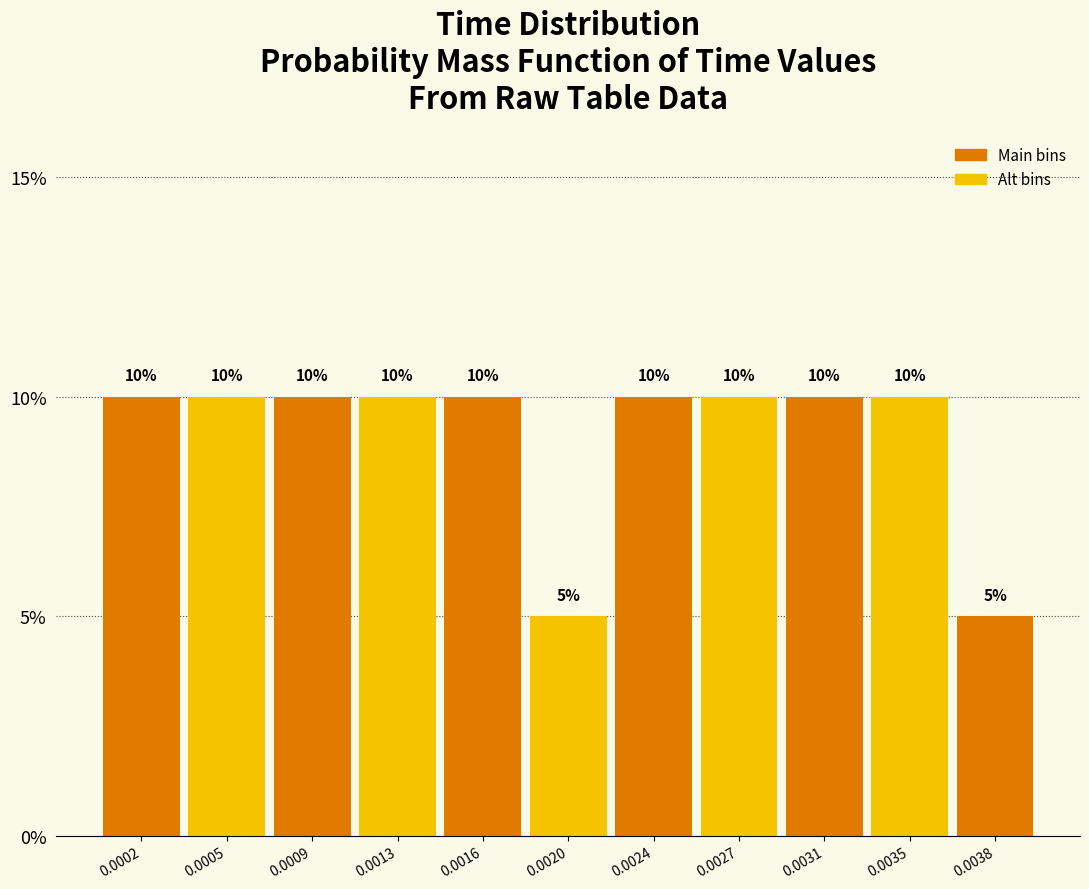

Reading left to right, transcribe all the data shown in this chart.

0.0002=10	0.0005=10	0.0009=10	0.0013=10	0.0016=10	0.0020=5	0.0024=10	0.0027=10	0.0031=10	0.0035=10	0.0038=5